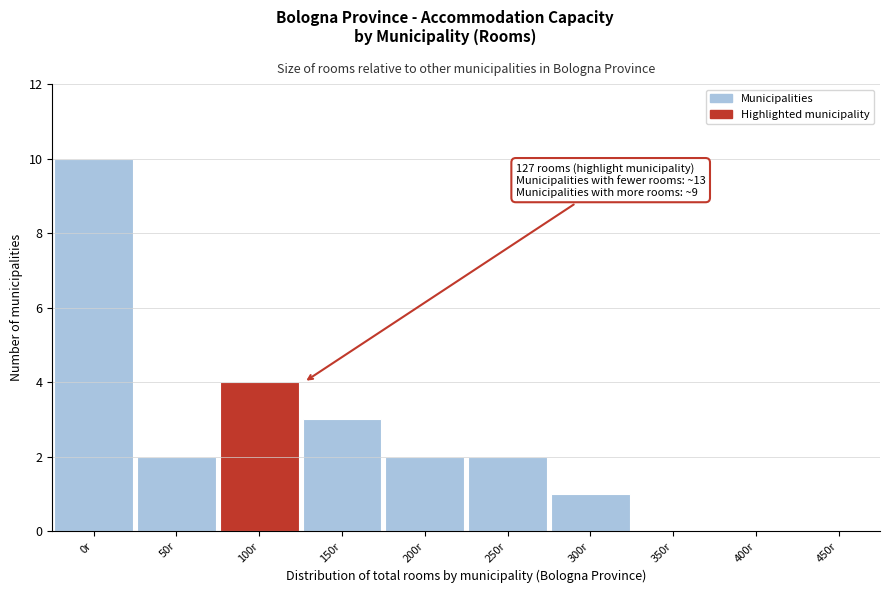

Reading left to right, transcribe all the data shown in this chart.

0r=10	50r=2	100r=4	150r=3	200r=2	250r=2	300r=1	350r=0	400r=0	450r=0